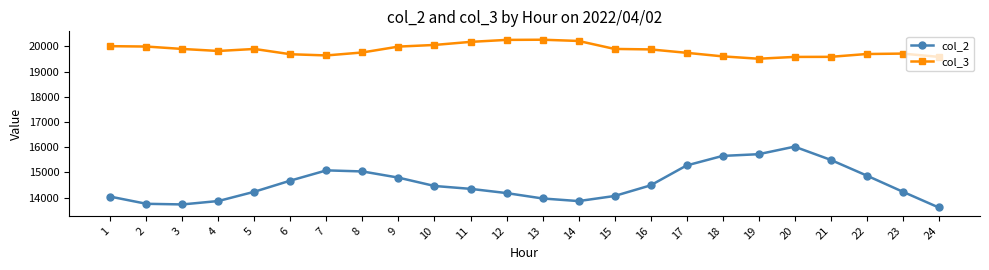

What is the total value across all series at 8?

34800